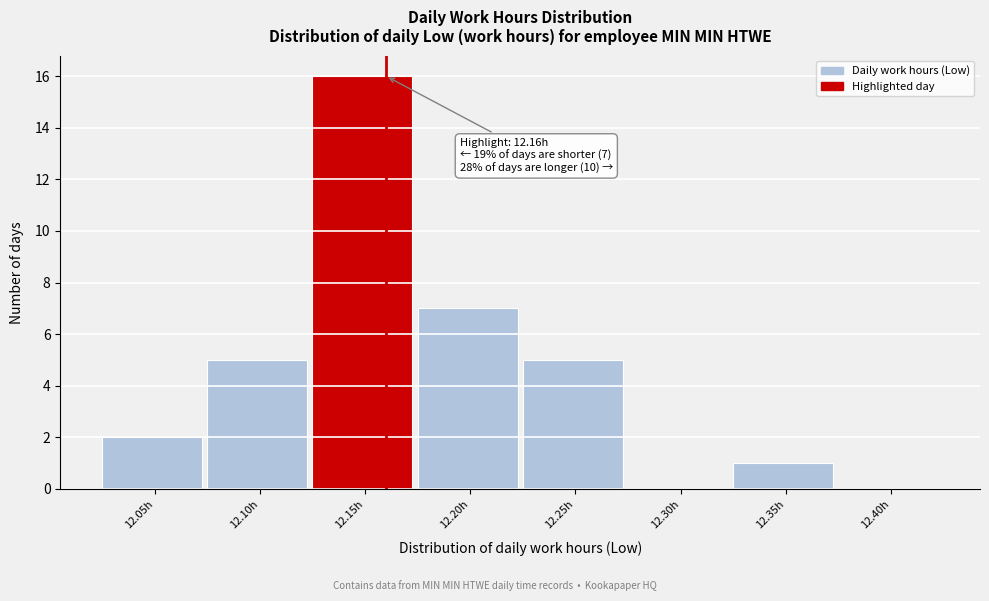

Reading left to right, what are all the values shown in this chart?

12.05h=2	12.10h=5	12.15h=16	12.20h=7	12.25h=5	12.30h=0	12.35h=1	12.40h=0